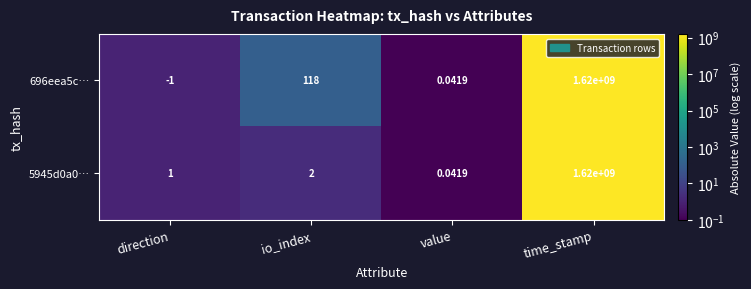

Is the value of 696eea5c… at io_index greater than the value of 5945d0a0… at direction?

Yes